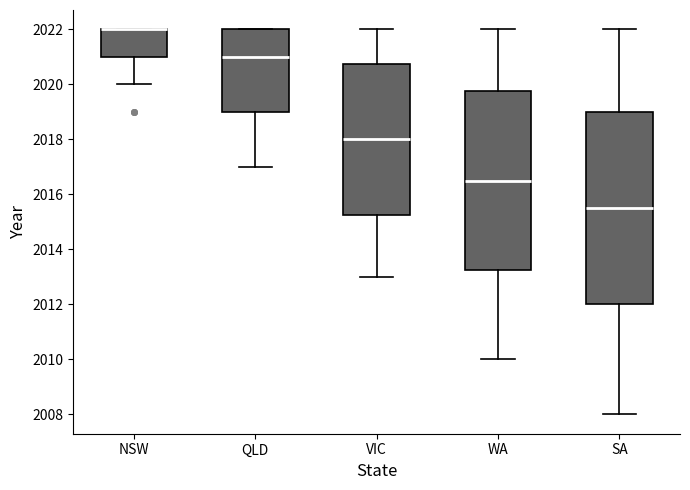

Where is the lower edge of the box for QLD on the y-axis? The values are not printed on the chart, so give them approximately, as read against the axis.

2019.0